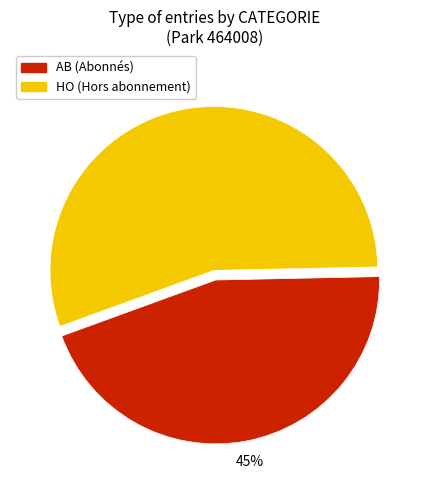

Which category has the smallest portion of the pie?

AB